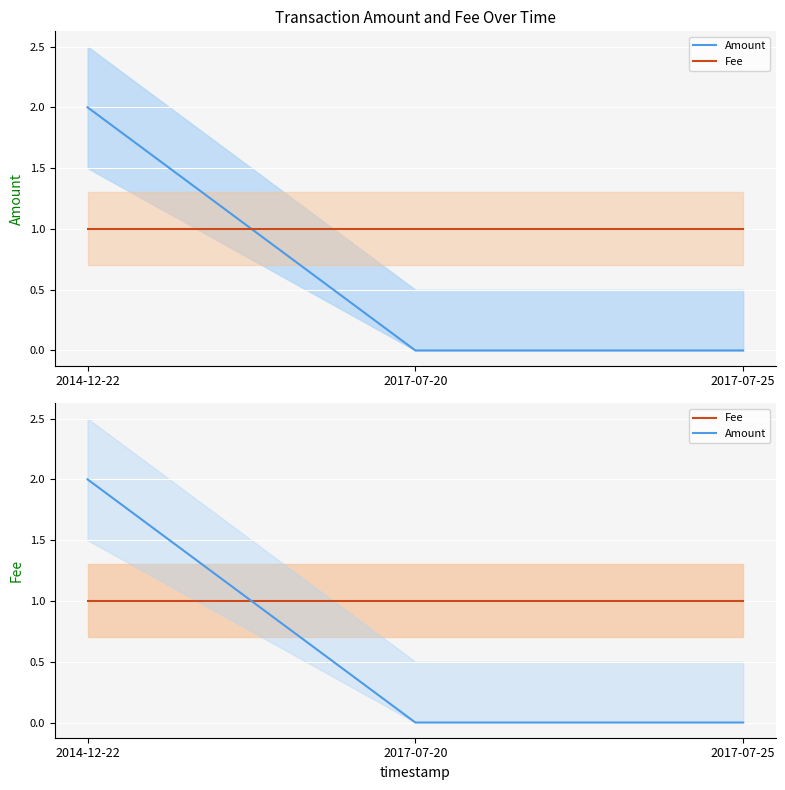

At which category is the sum across all series the highest?

2014-12-22